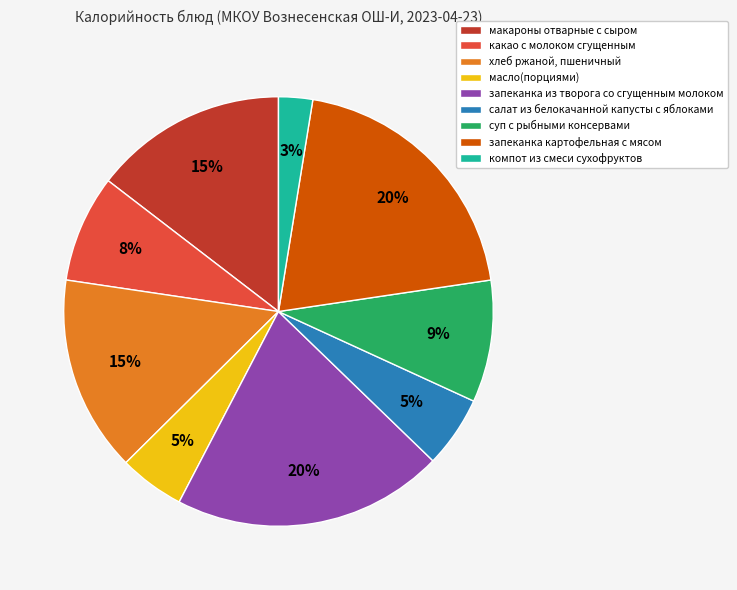

What percentage is the салат из белокачанной капусты с яблоками slice, to the nearest percent?

5%